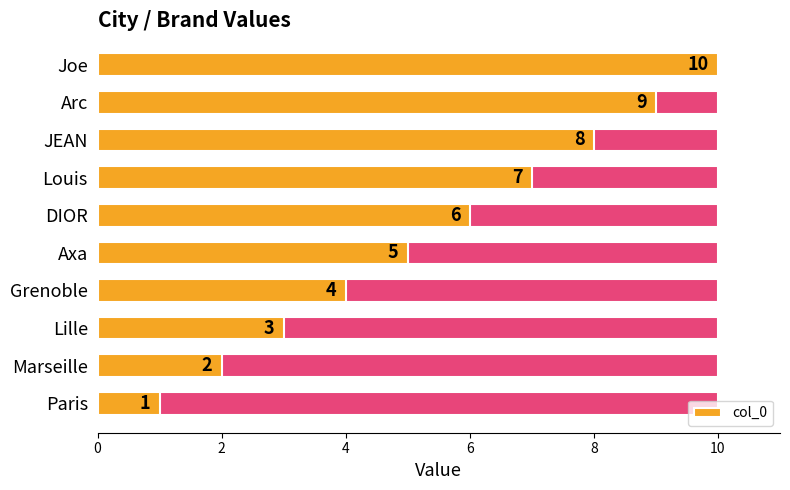

Count the number of data series in this chart.

1